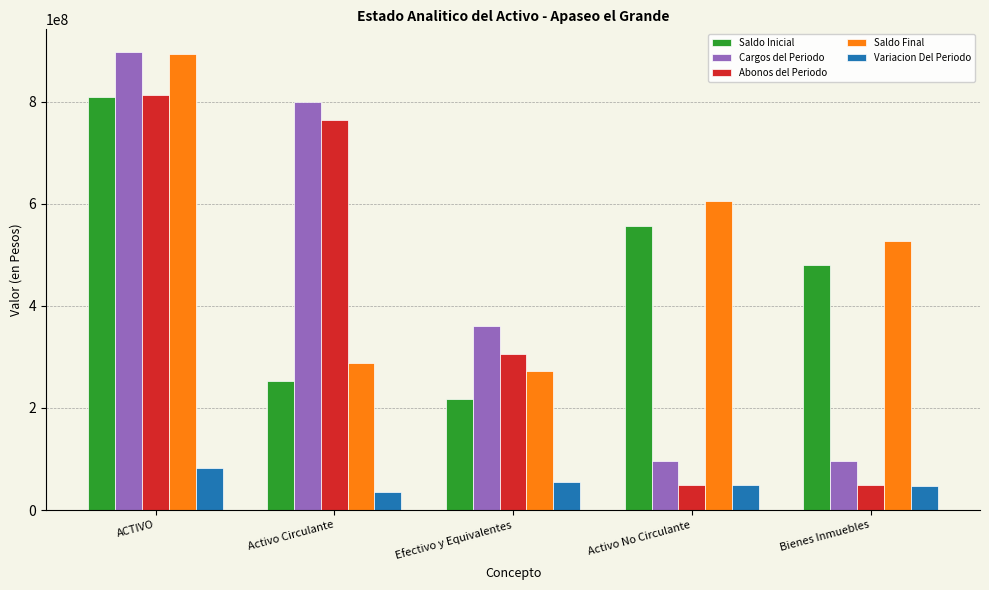

What is the highest value of the Saldo Final series?

892840487.7